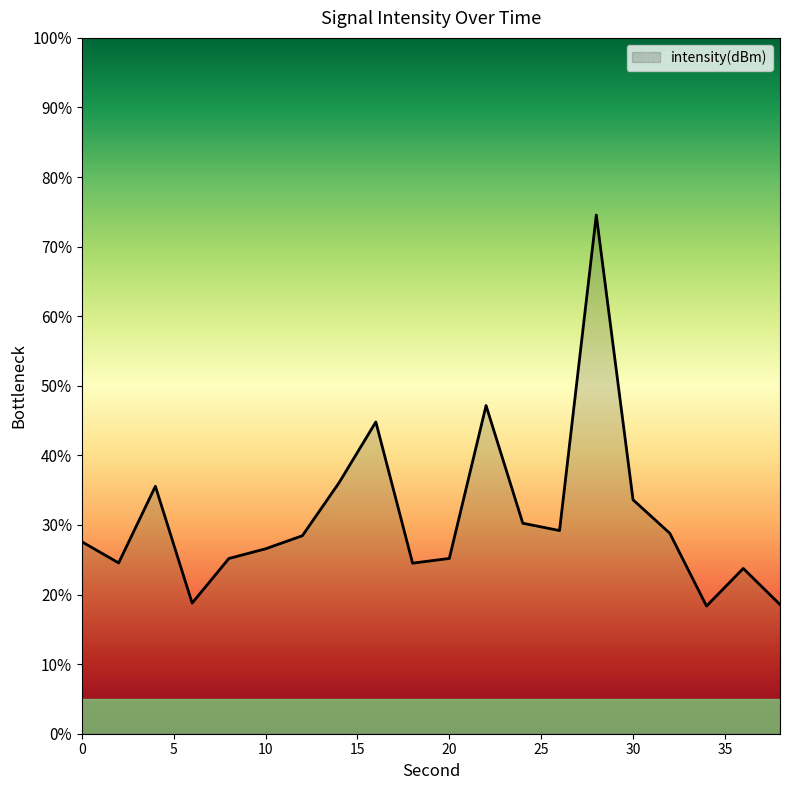

What is the smallest value displayed?

18.3